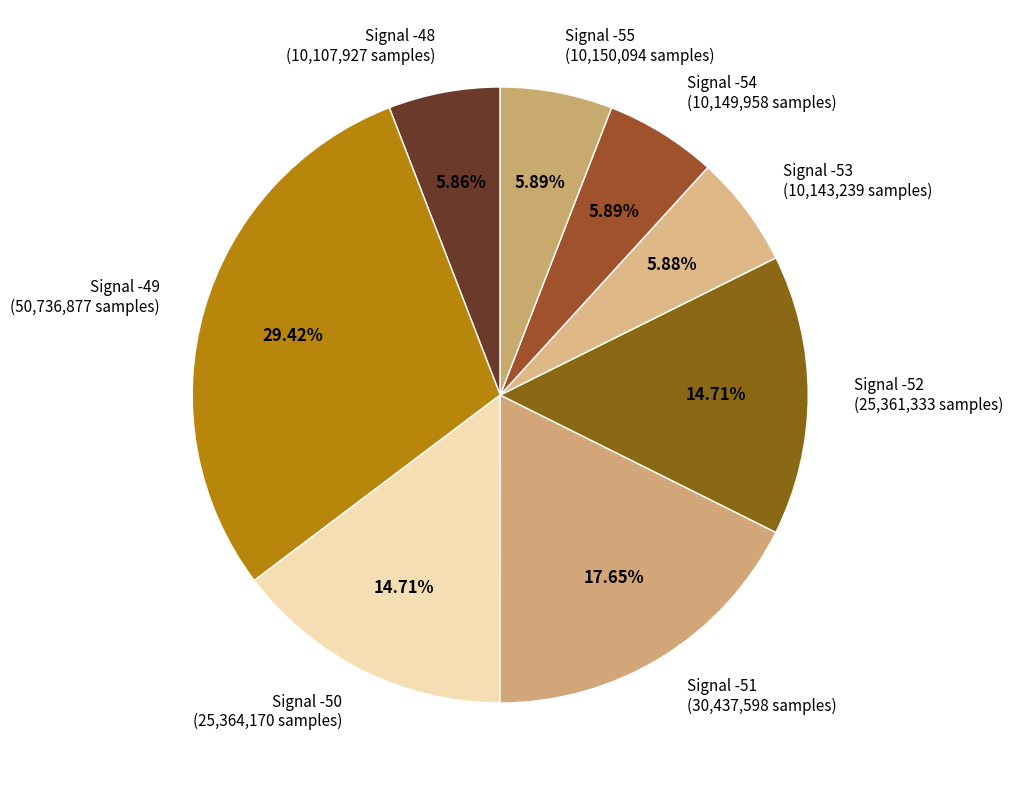

What is the ratio of the value at Signal -51 (30,437,598 samples) to the value at Signal -49 (50,736,877 samples)?

0.6